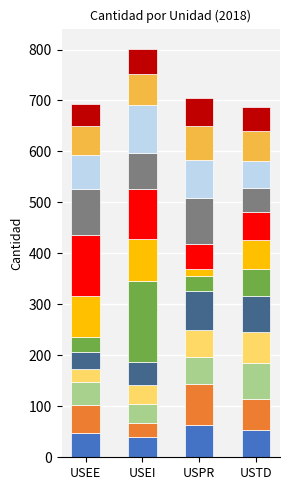

Between Dic and Abr, which is larger?

Dic